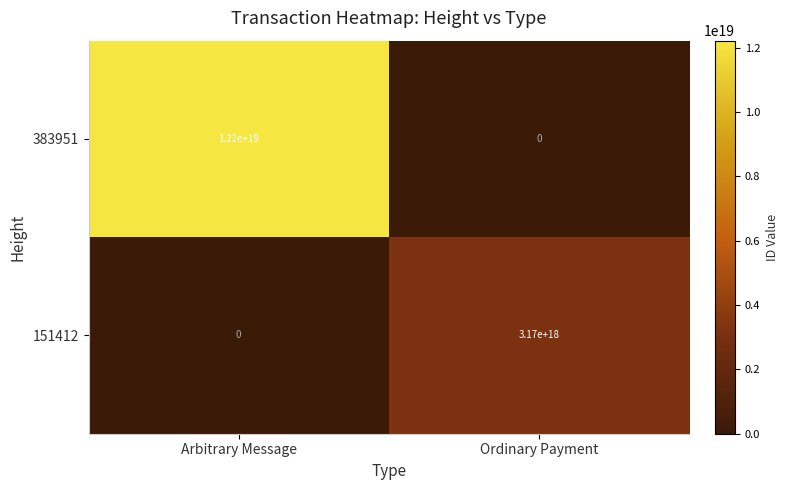

Is it true that 151412 equals 1406371648307431424 at Arbitrary Message?

False